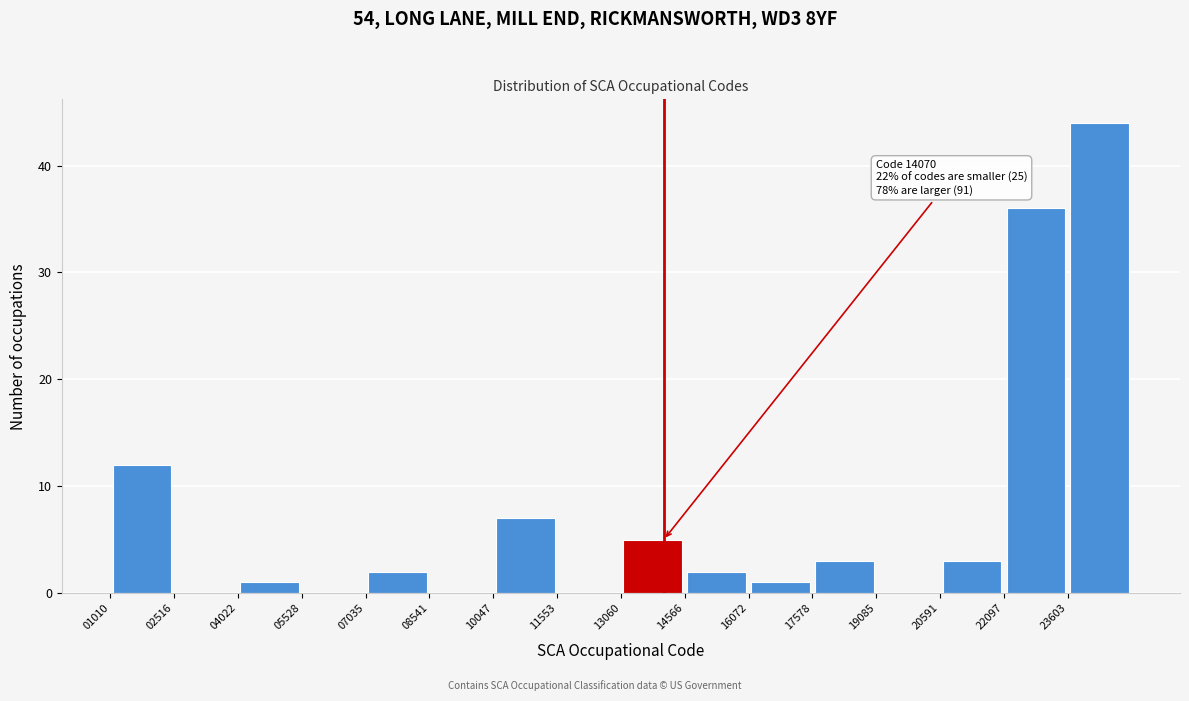

Over which range of the x-axis is the bar tallest?

23600 to 25200